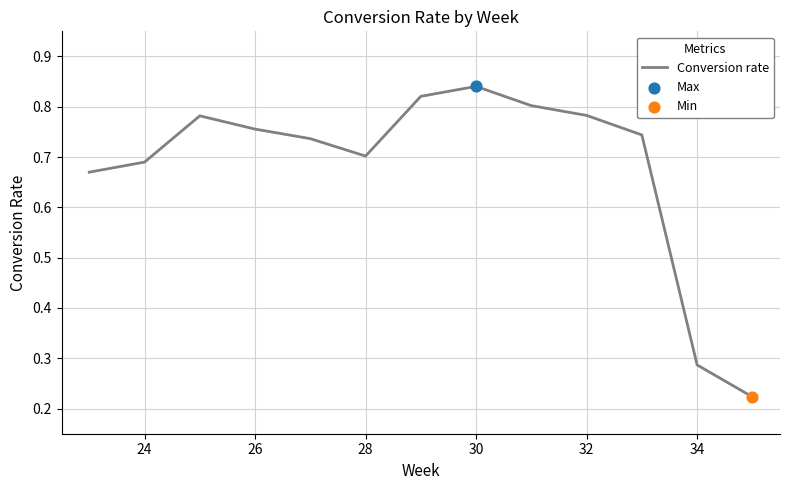

What is the difference between the maximum and minimum values?

0.6